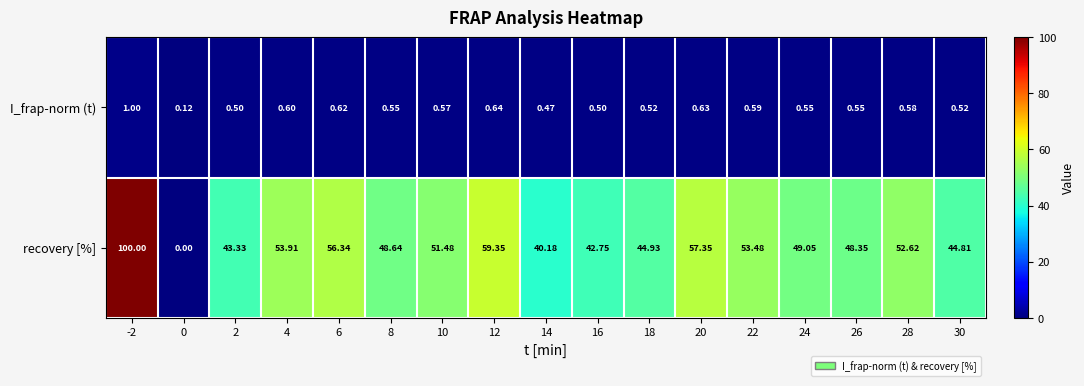

Which series has the largest total across all categories?

recovery [%]